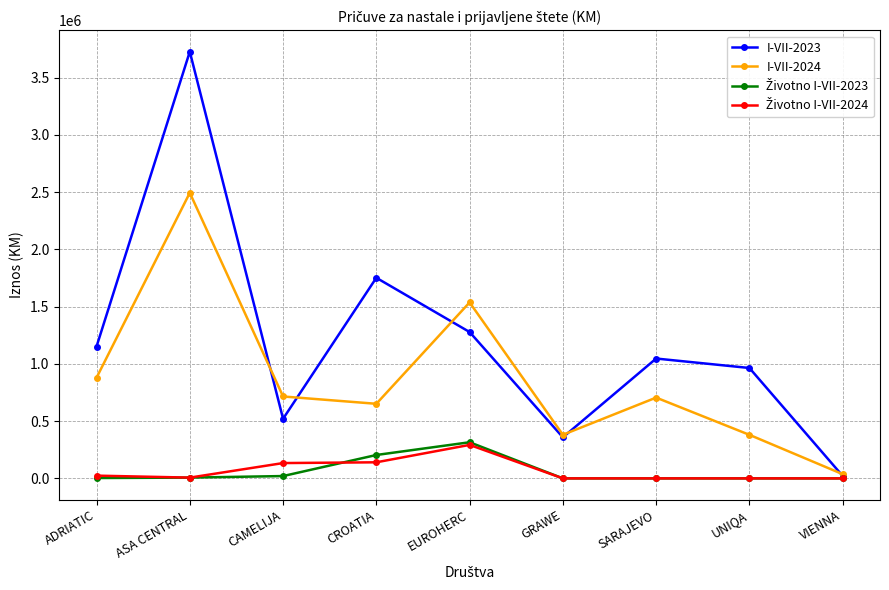

At how many categories does at least one series exceed 2868696?

1